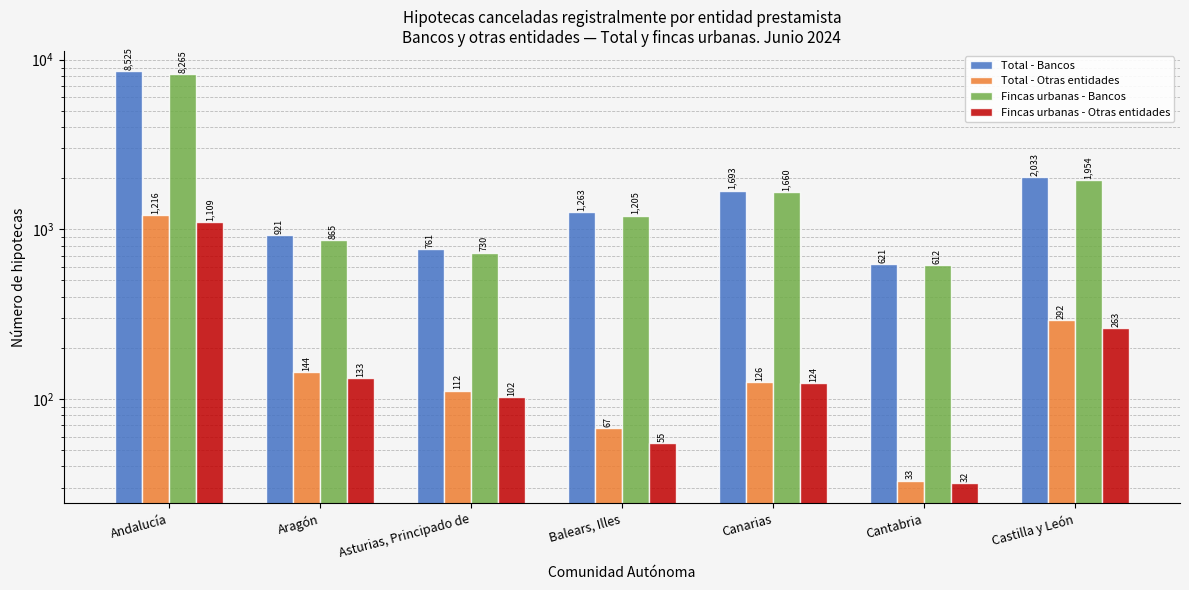

Is it true that Fincas urbanas - Bancos equals 1660 at Canarias?

True